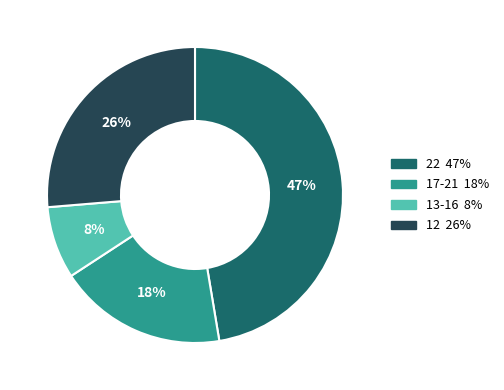

To the nearest percent, what is the average slice percentage?

25%